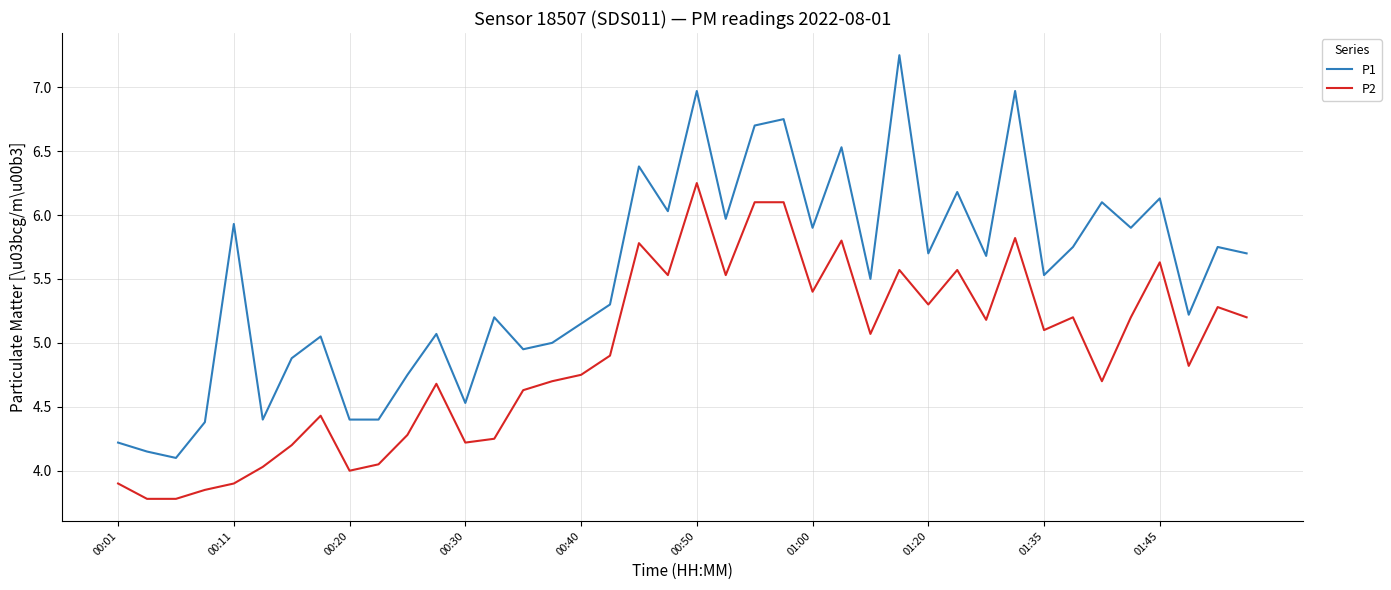

True or false: P2 and P1 intersect in this chart.

False